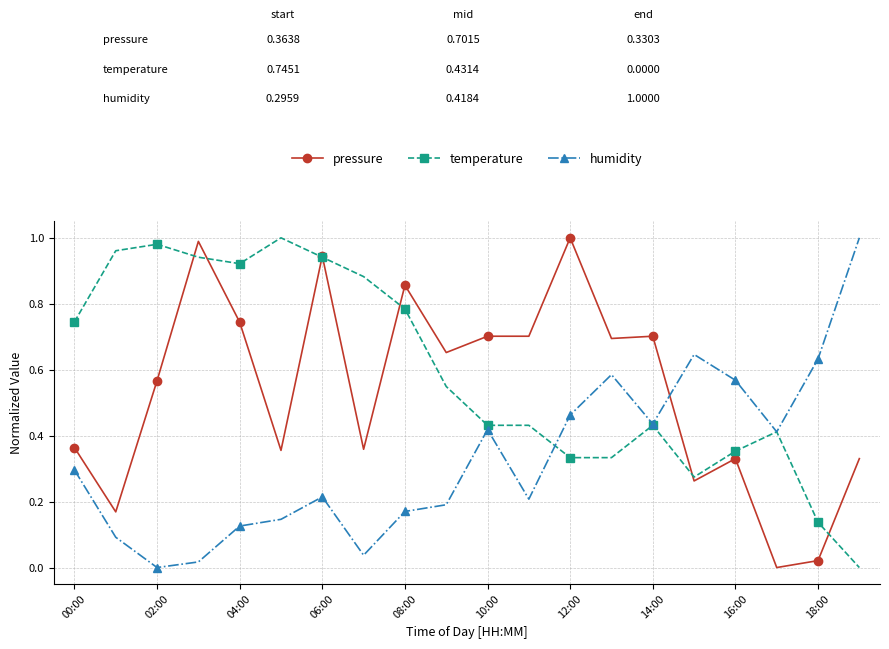

What are all the series names shown in the legend?

pressure, temperature, humidity